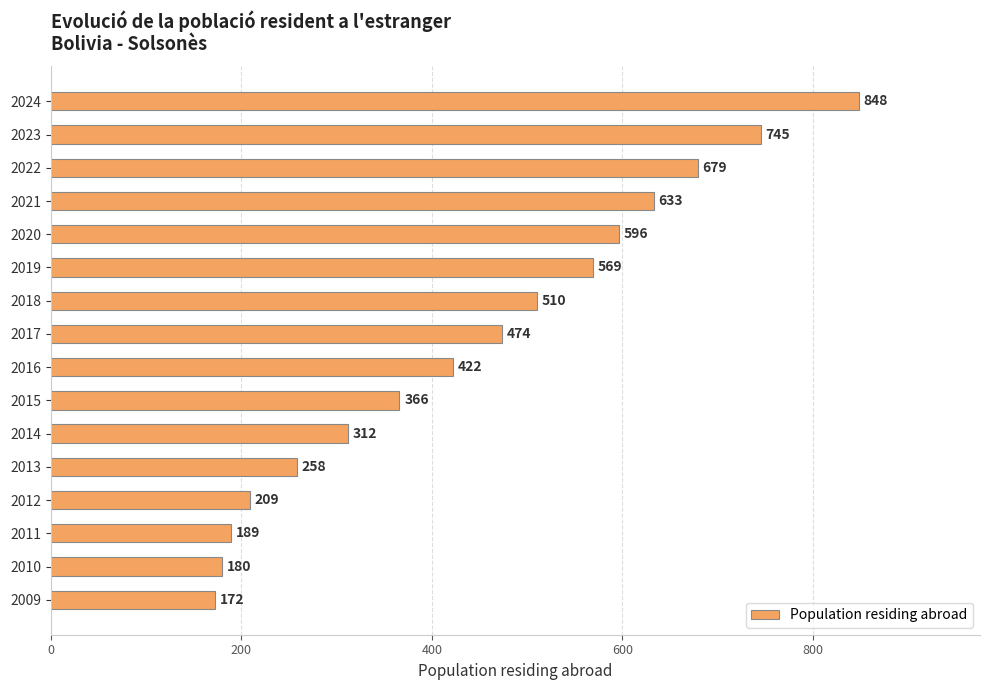

Reading bottom to top, list all the values displayed in this chart.

2009=172	2010=180	2011=189	2012=209	2013=258	2014=312	2015=366	2016=422	2017=474	2018=510	2019=569	2020=596	2021=633	2022=679	2023=745	2024=848